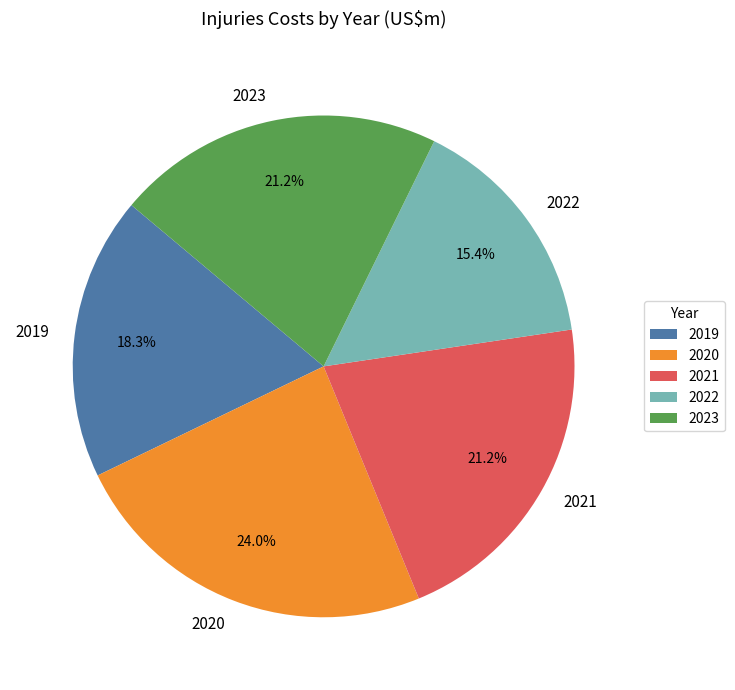

Approximately how many times larger is the value at 2021 compared to 2019?

1.2